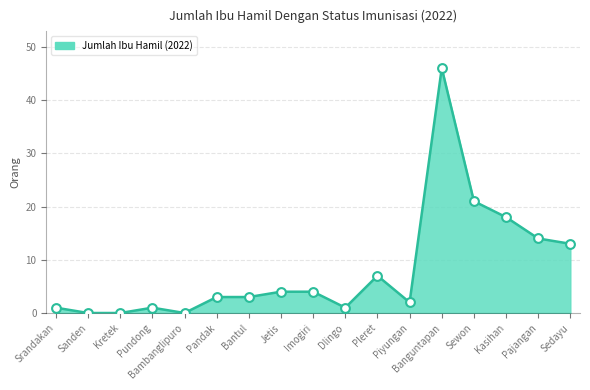

Between Piyungan and Imogiri, which is larger?

Imogiri